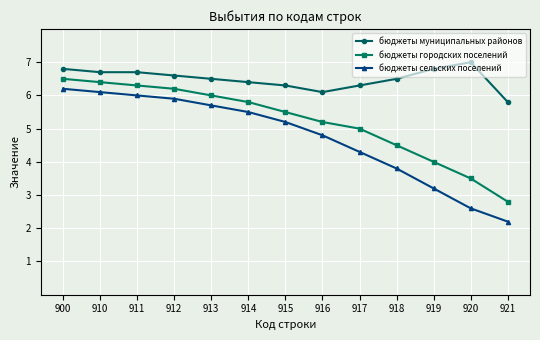

At which category does the chart reach its minimum across all series?

921